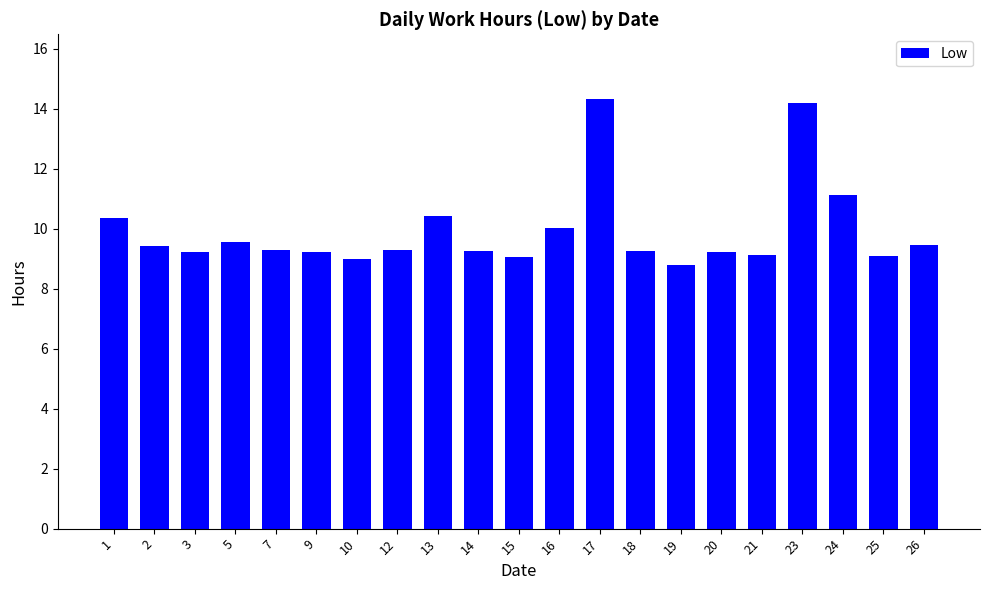

What is the sum of the values at 15 and 16?

19.1